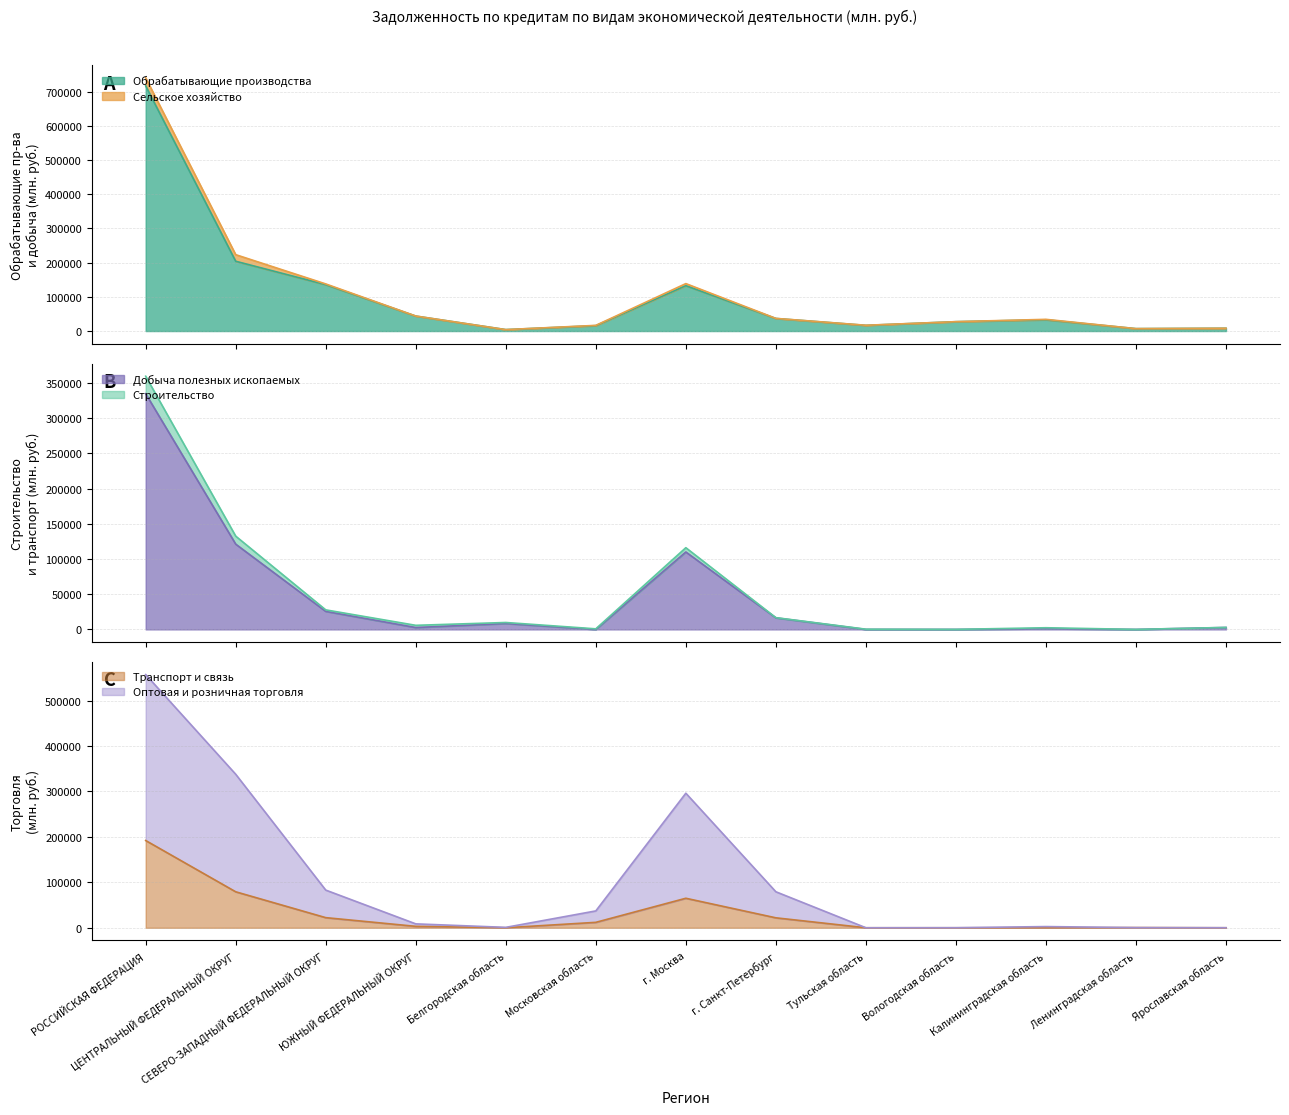

True or false: Строительство and Добыча полезных ископаемых cross at least once.

False